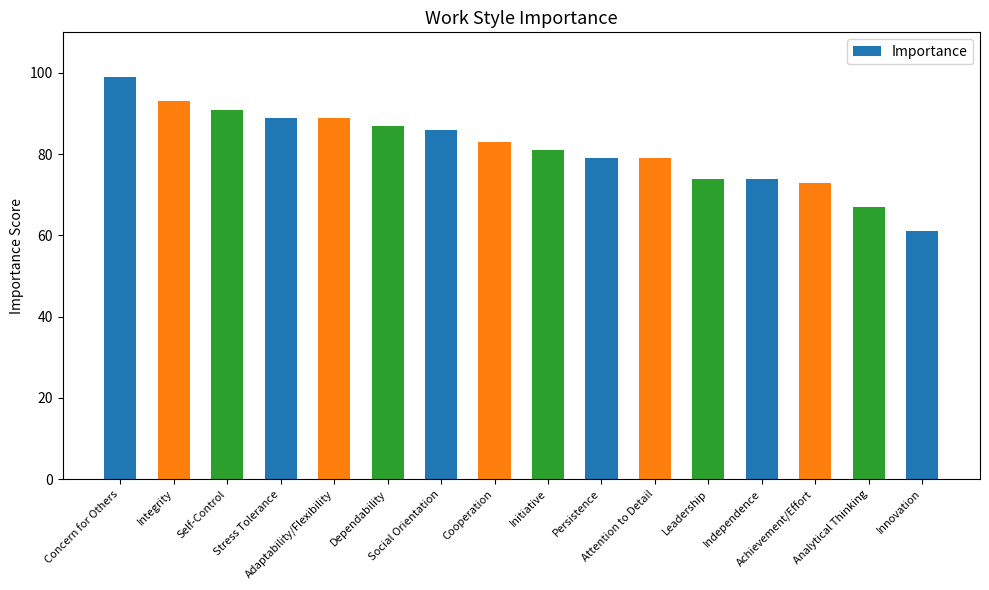

True or false: the data shows 48 at Dependability.

False